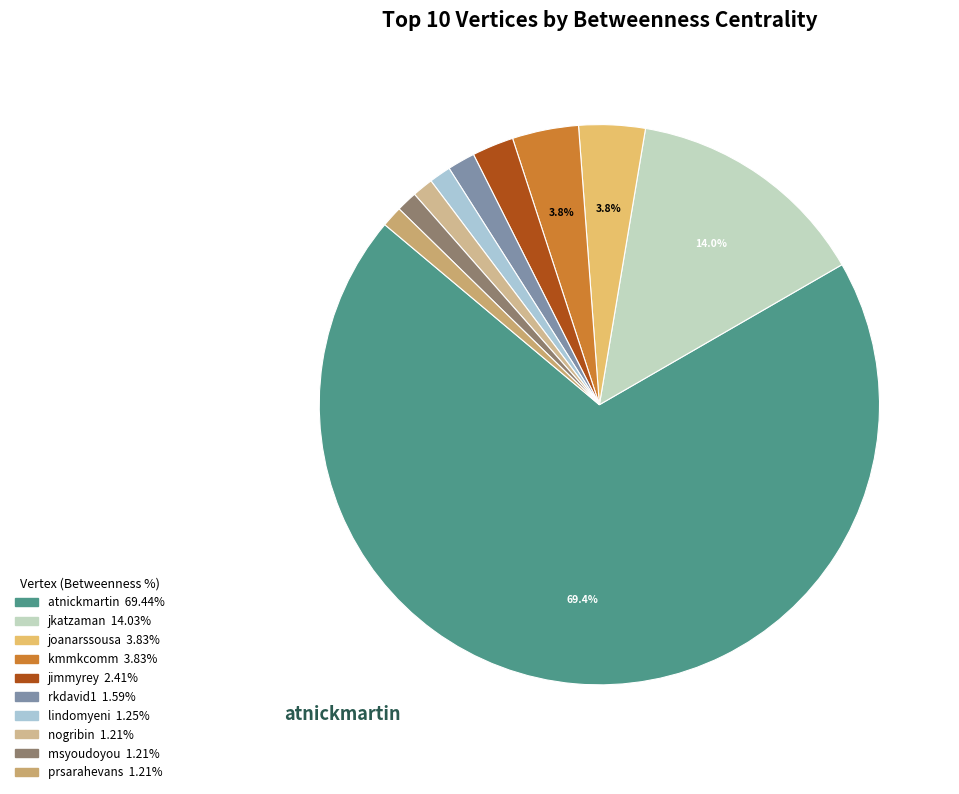

Which slice is the smallest?

nogribin